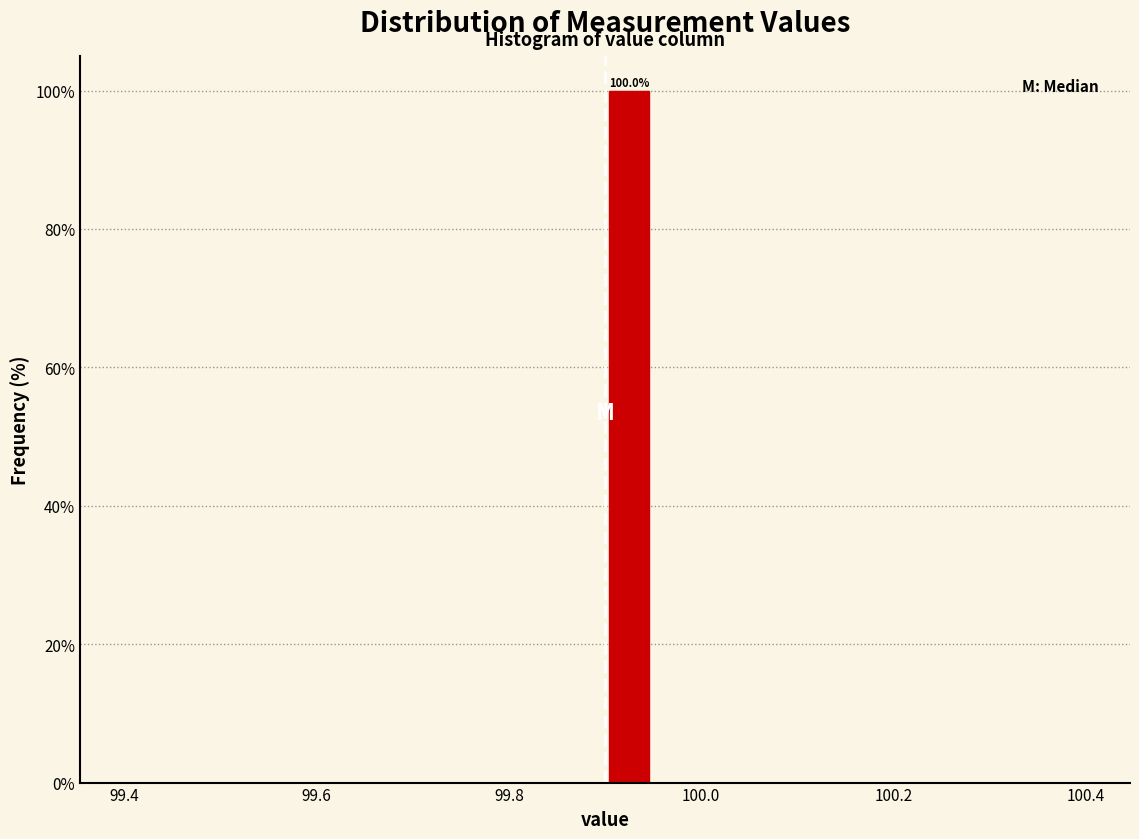

Read against the x-axis, roughly where is the centre of the tallest bar?

99.92